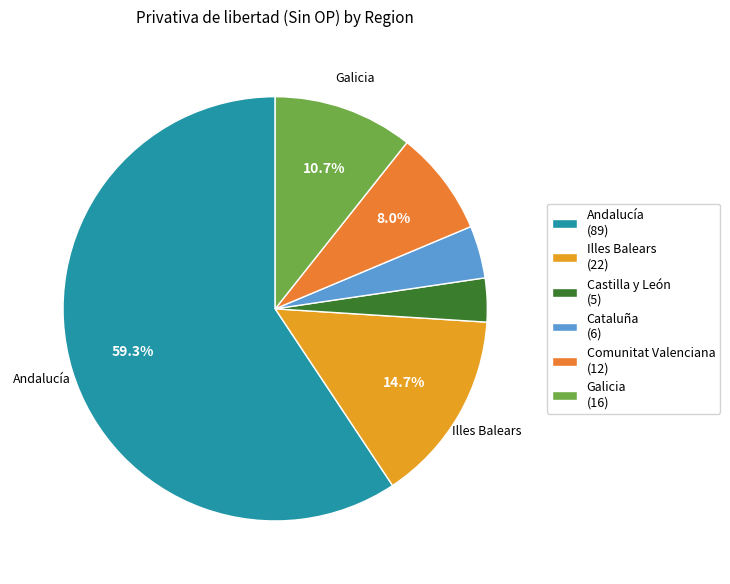

Count the number of slices in the pie.

6